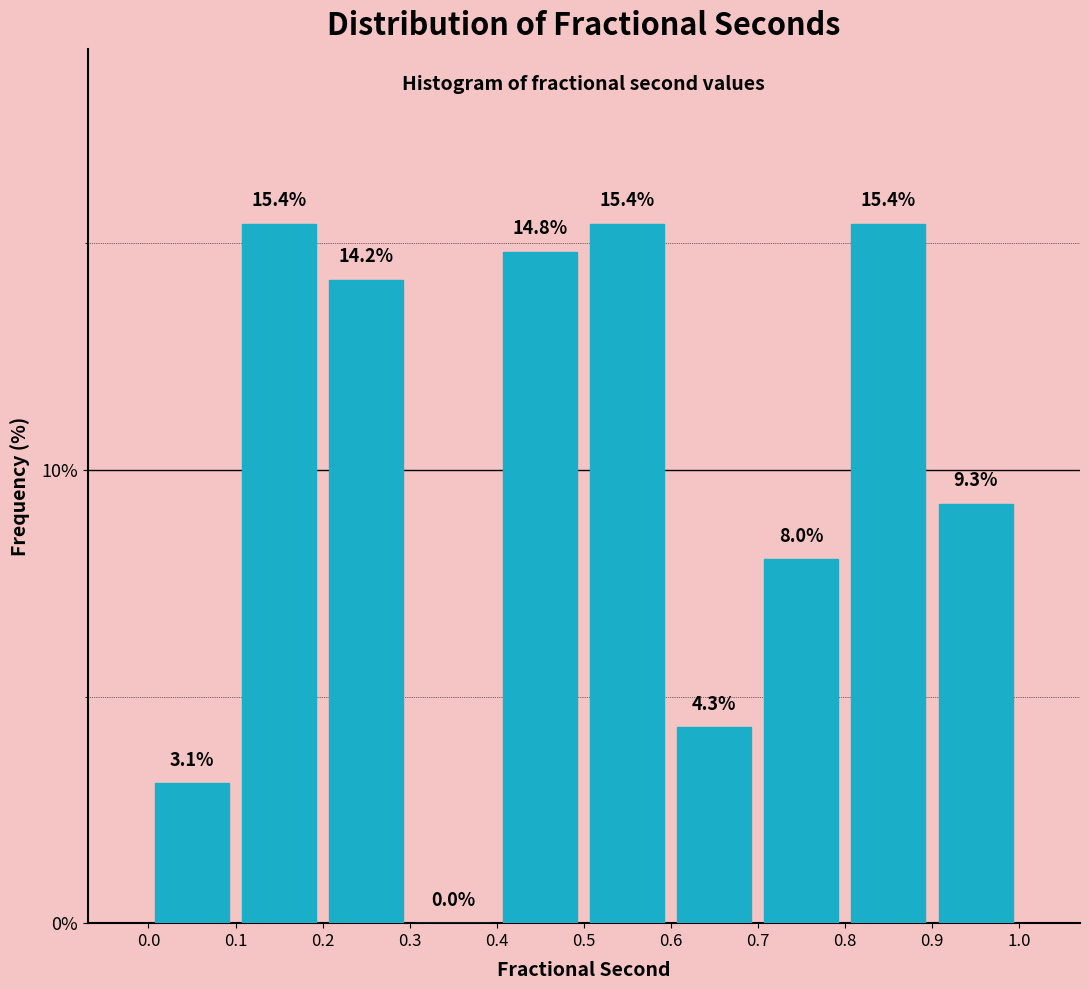

What is the height of the bar covering 0.9 to 1.0 on the x-axis?

9.3